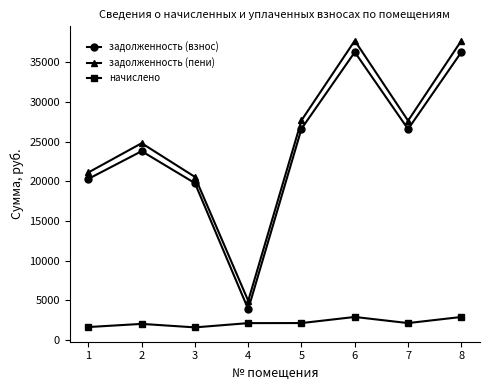

At how many categories does at least one series exceed 26230?

4